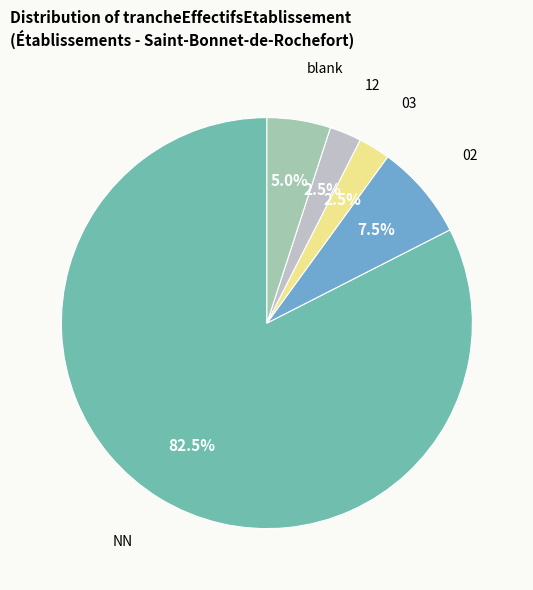

Approximately how many times larger is the value at 03 compared to 12?

1.0